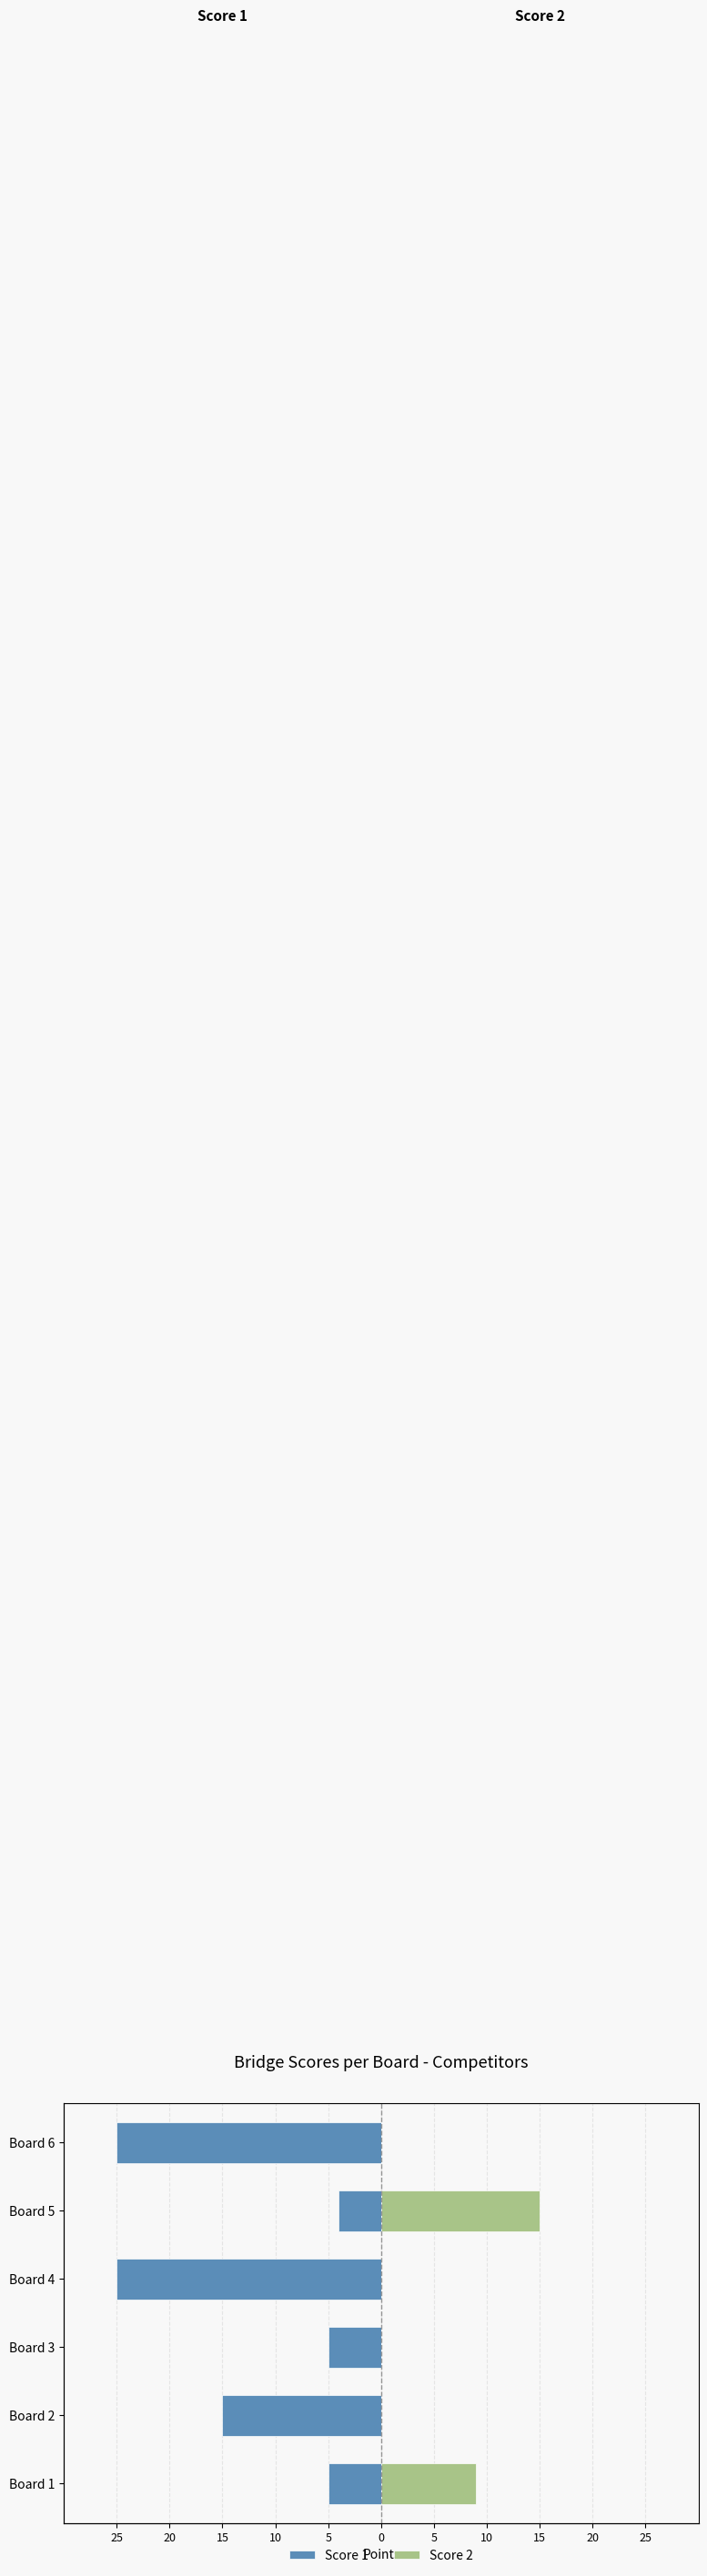

Does the chart contain any negative values?

Yes